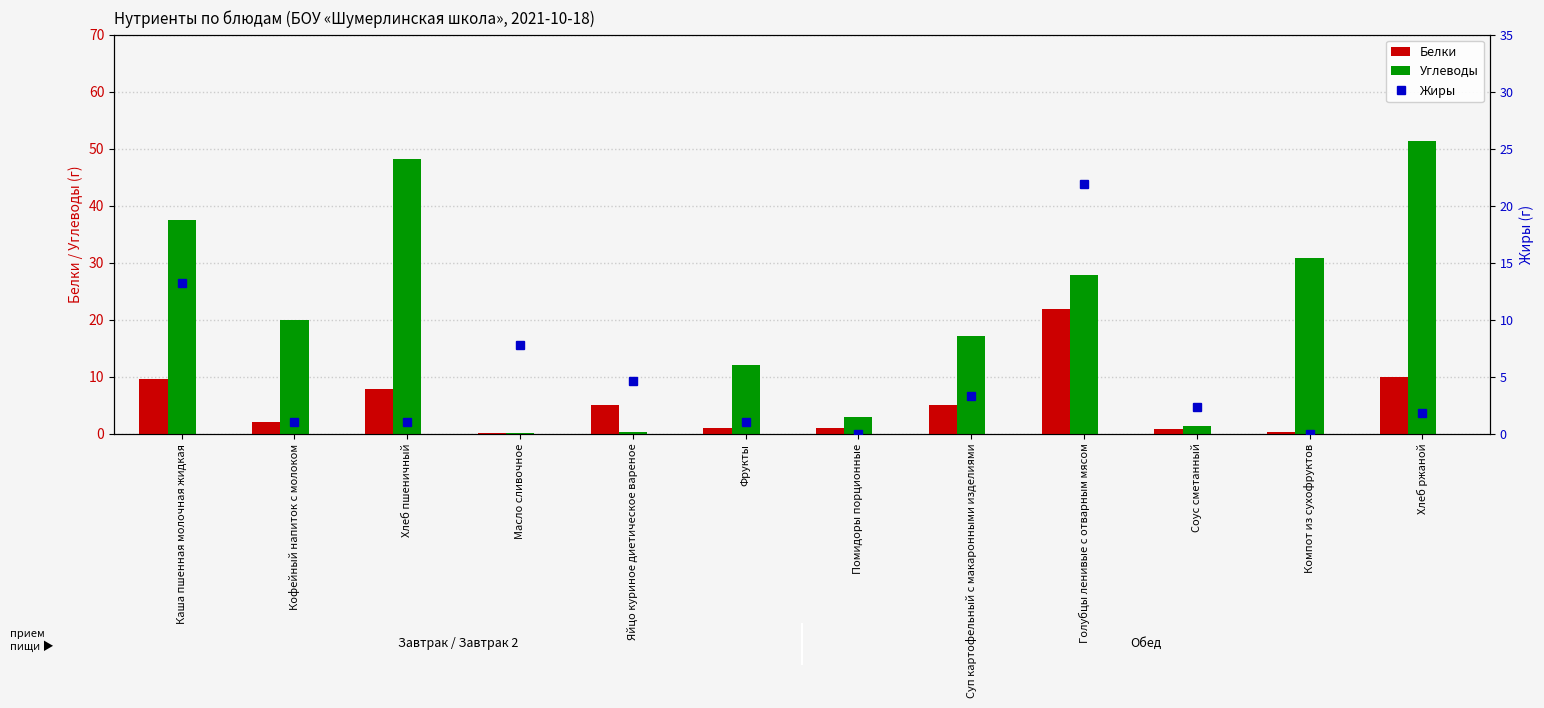

Rank the categories by Белки value from highest to lowest.

Голубцы ленивые с отварным мясом, Хлеб ржаной, Каша пшенная молочная жидкая, Хлеб пшеничный, Яйцо куриное диетическое вареное, Суп картофельный с макаронными изделиями, Кофейный напиток с молоком, Фрукты, Помидоры порционные, Соус сметанный, Компот из сухофруктов, Масло сливочное